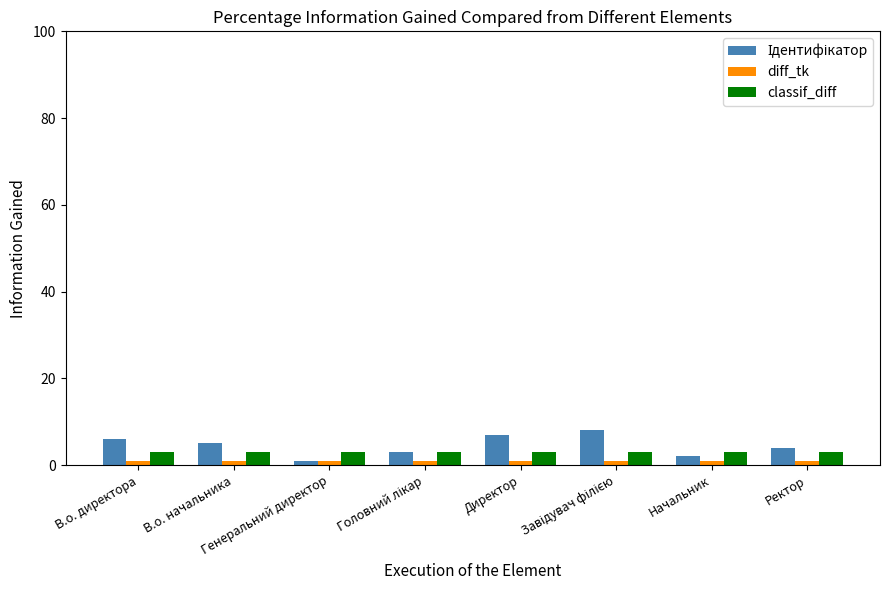

What is the maximum value shown in the chart?

8